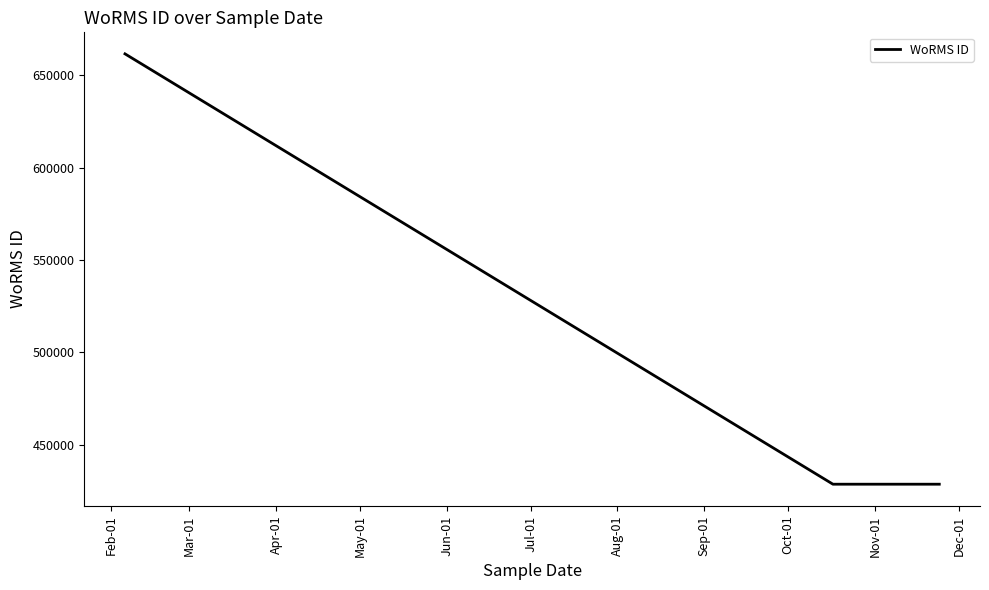

What is the difference between the maximum and minimum values?

233037